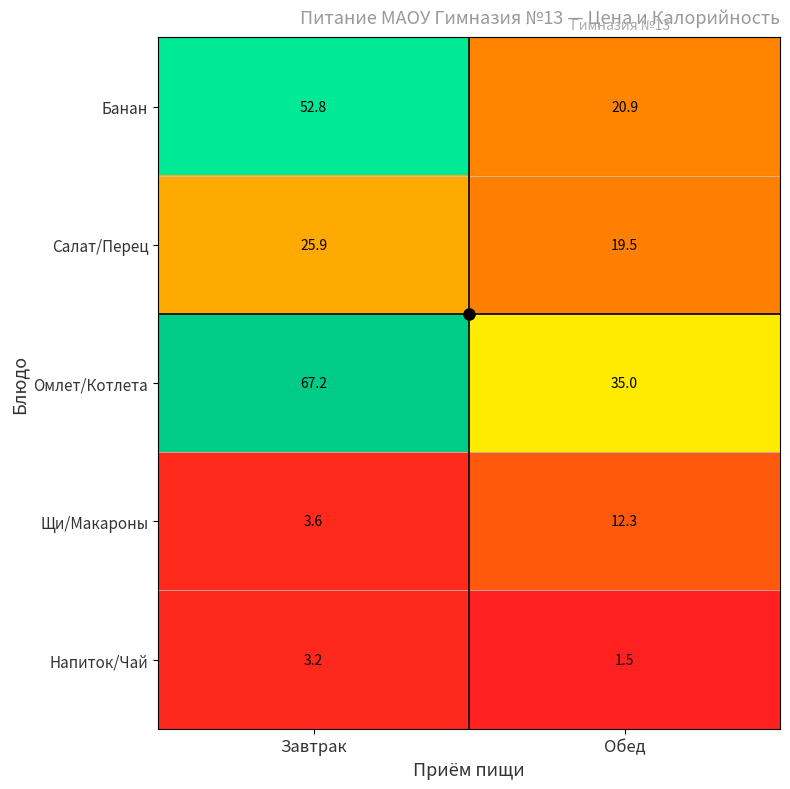

What is the spread (max minus min) of values at Обед?

33.5